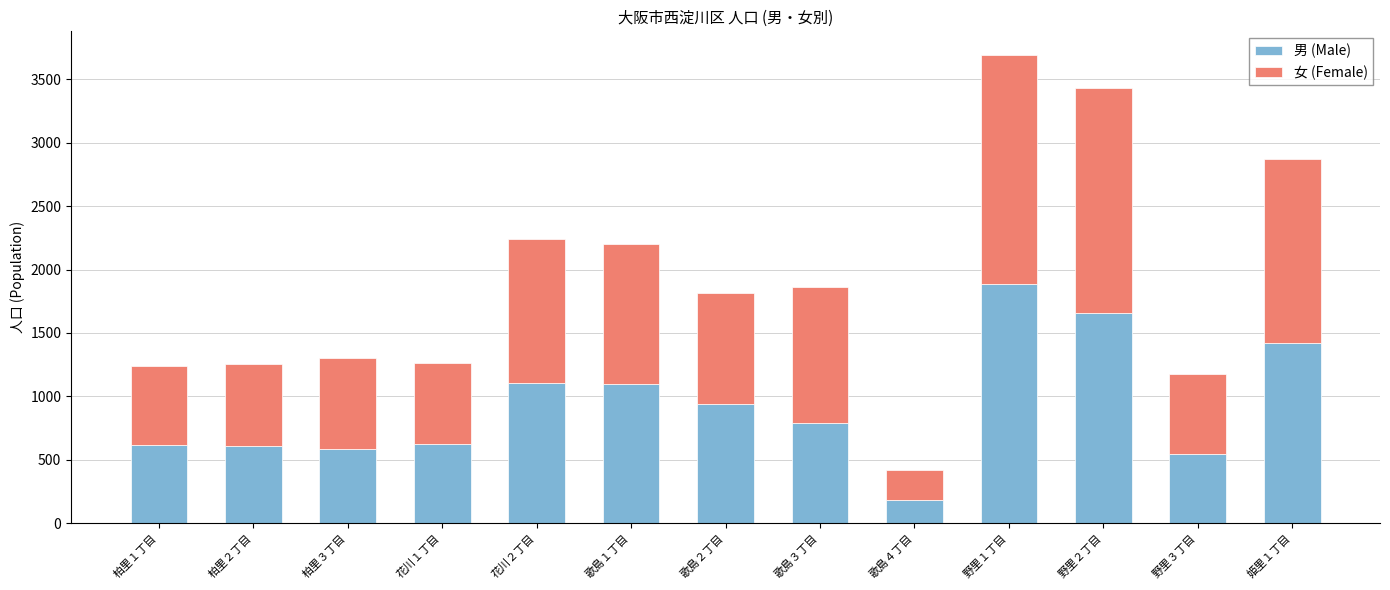

What is the sum of all 男 (Male) values?

12063